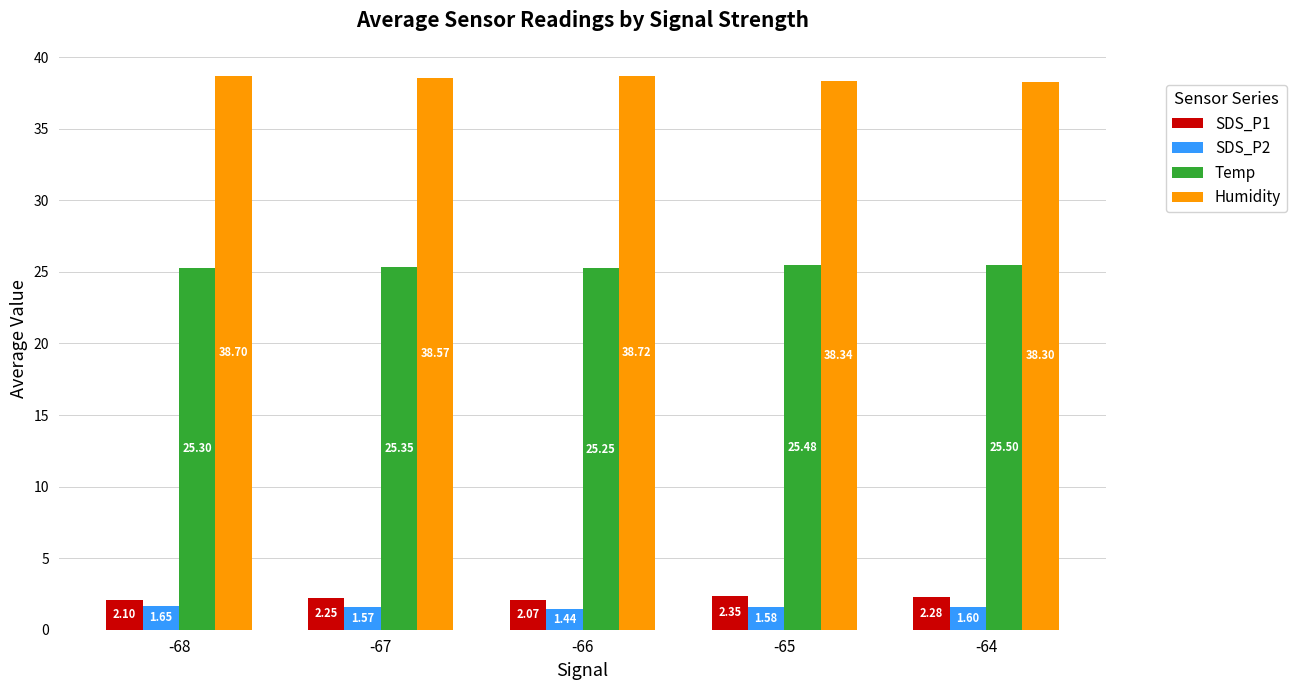

True or false: Humidity has a value of 63.5 at -67.

False